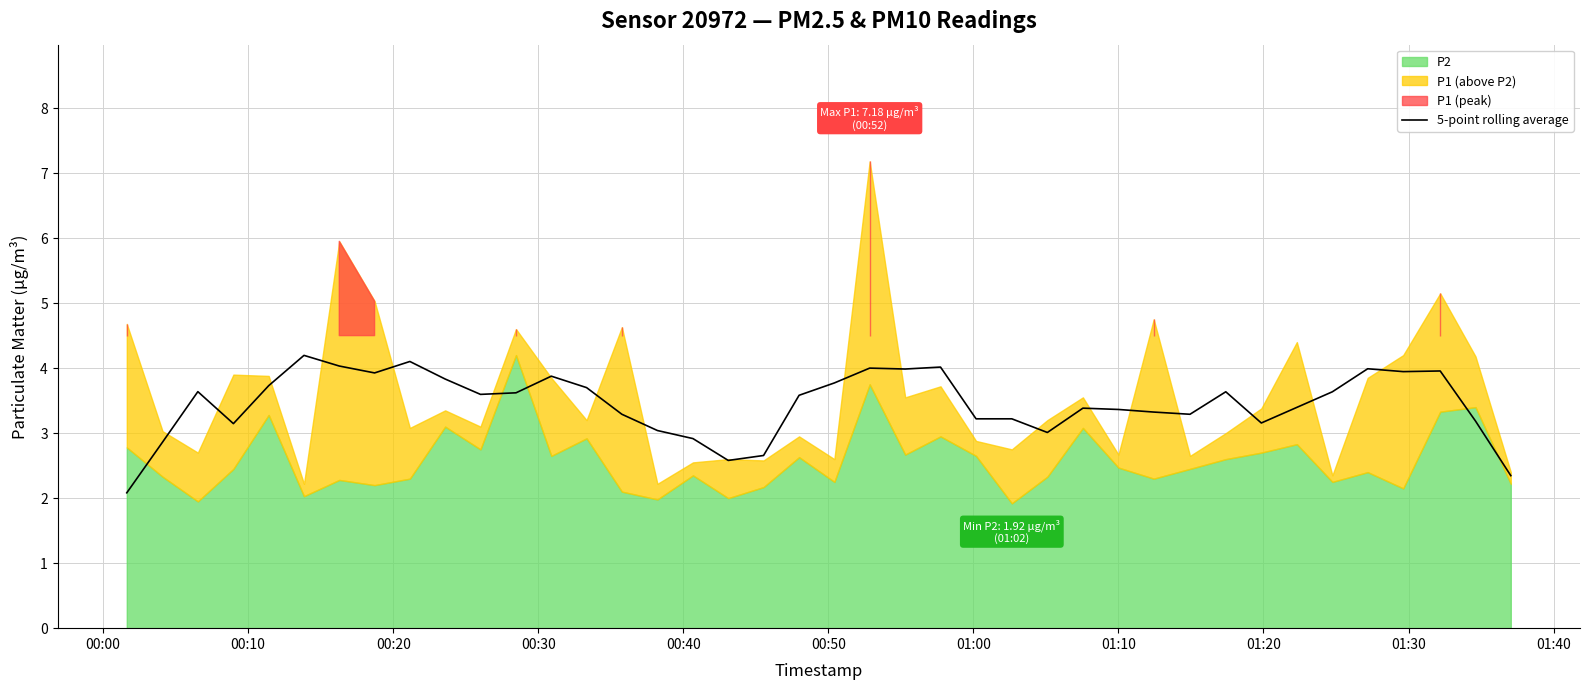

What is the lowest value of the 5-point rolling average series?

2.1